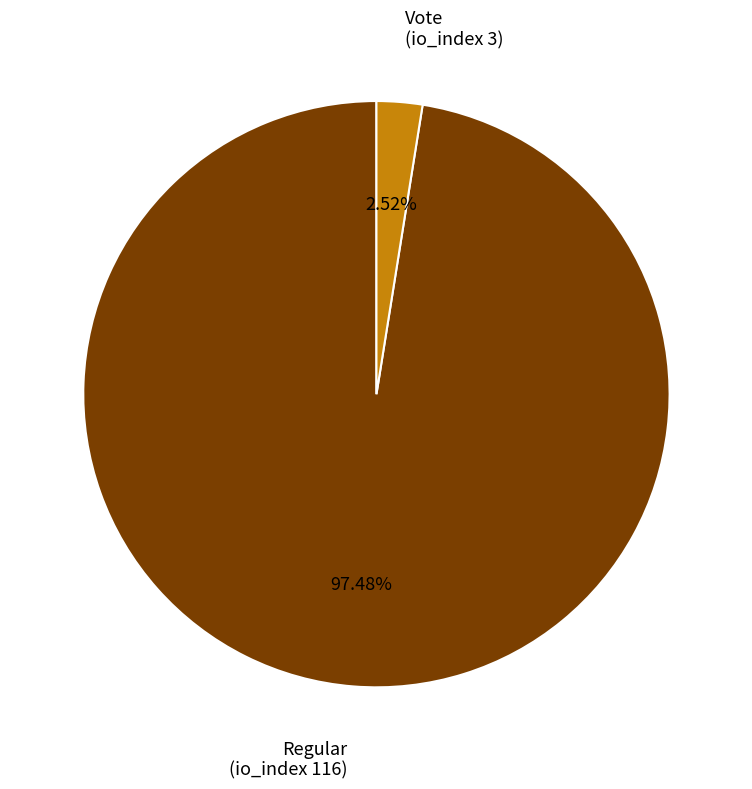

Which has a higher value, Vote (io_index 3) or Regular (io_index 116)?

Regular (io_index 116)